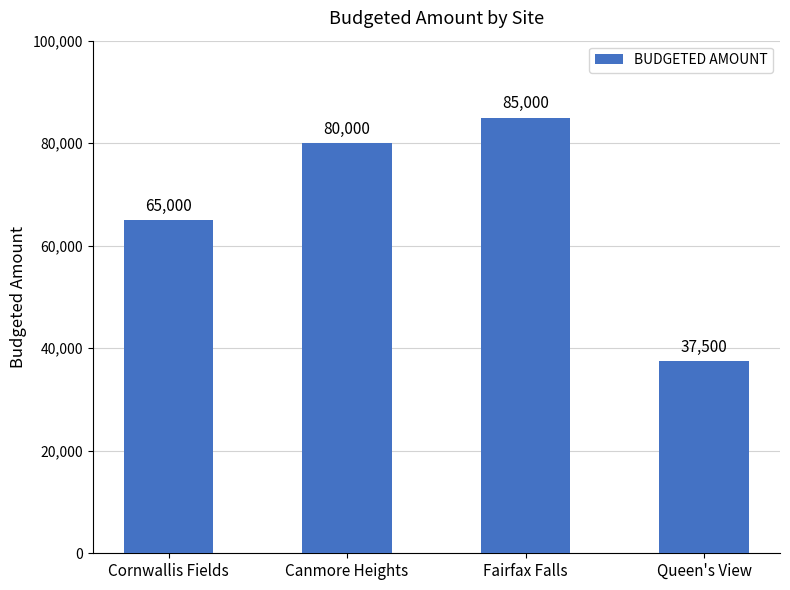

Reading left to right, what are all the values shown in this chart?

65000	80000	85000	37500